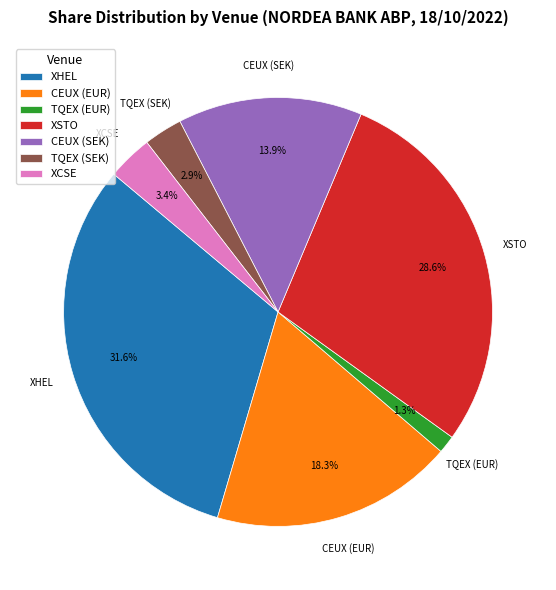

Combined, do XSTO and XHEL account for over 50%?

Yes